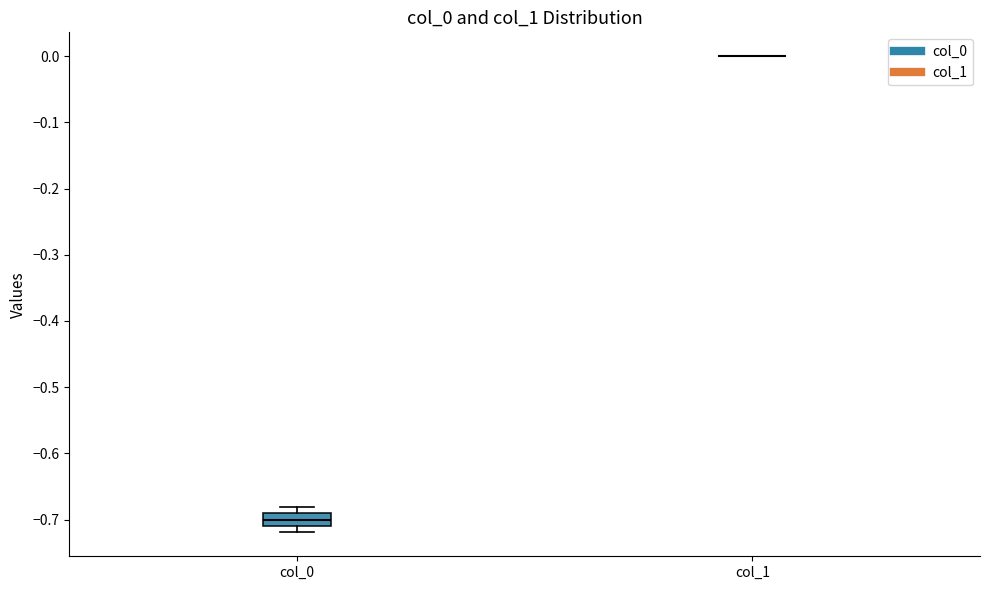

Where is the lower edge of the box for col_0 on the y-axis? The values are not printed on the chart, so give them approximately, as read against the axis.

-0.71